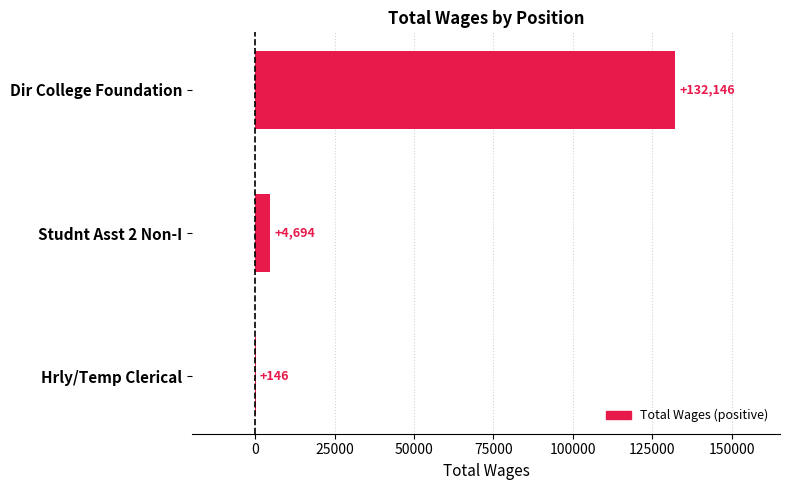

Reading top to bottom, extract all data points from this chart.

Dir College Foundation=132146	Studnt Asst 2 Non-I=4694	Hrly/Temp Clerical=146